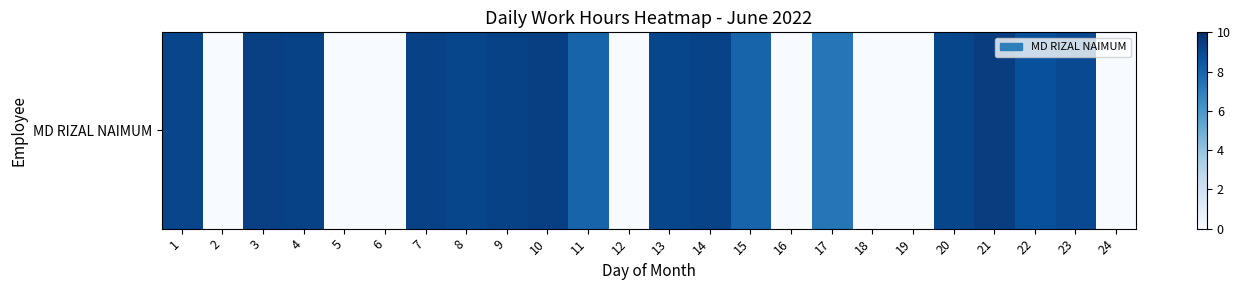

Count the number of values greater than 8.

13